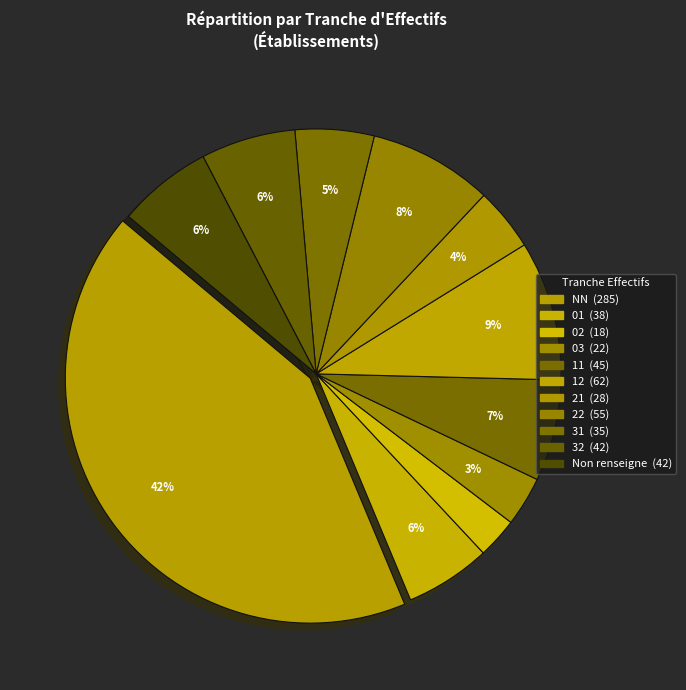

How many segments does this pie chart have?

11